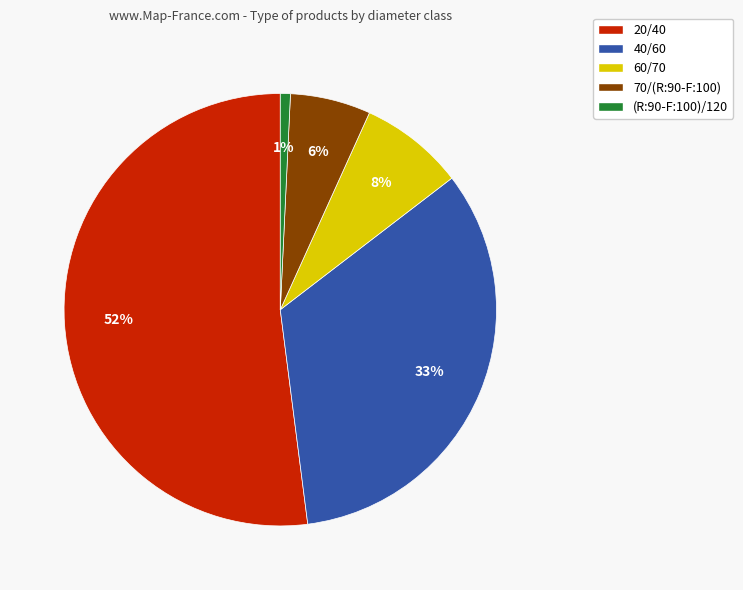

To the nearest percent, what is the average slice percentage?

20%